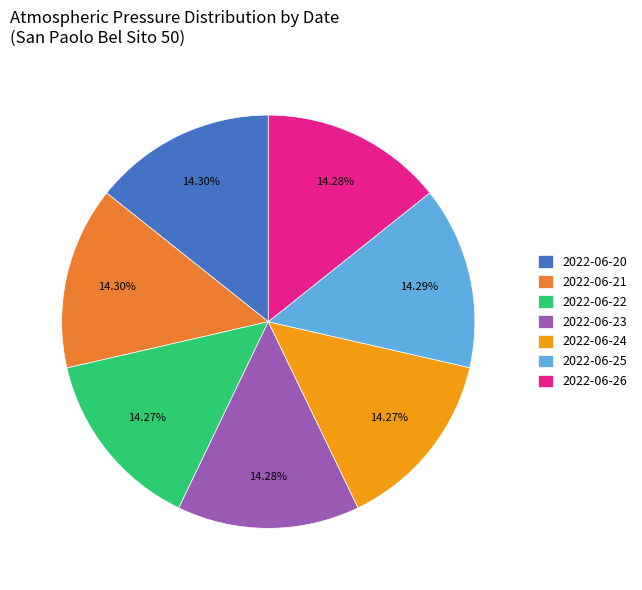

The 2022-06-20 slice represents 7% of the pie. True or false?

False